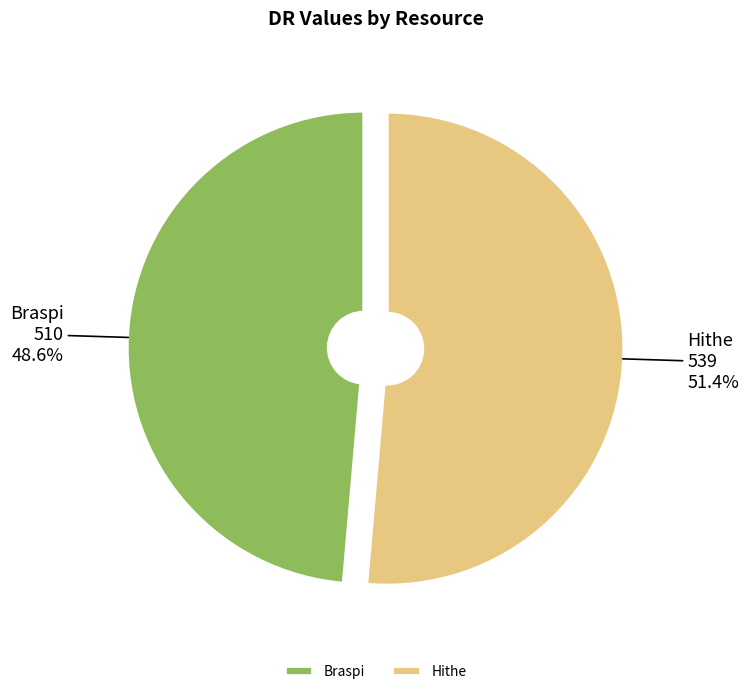

What is the ratio of the value at Hithe to the value at Braspi?

1.1